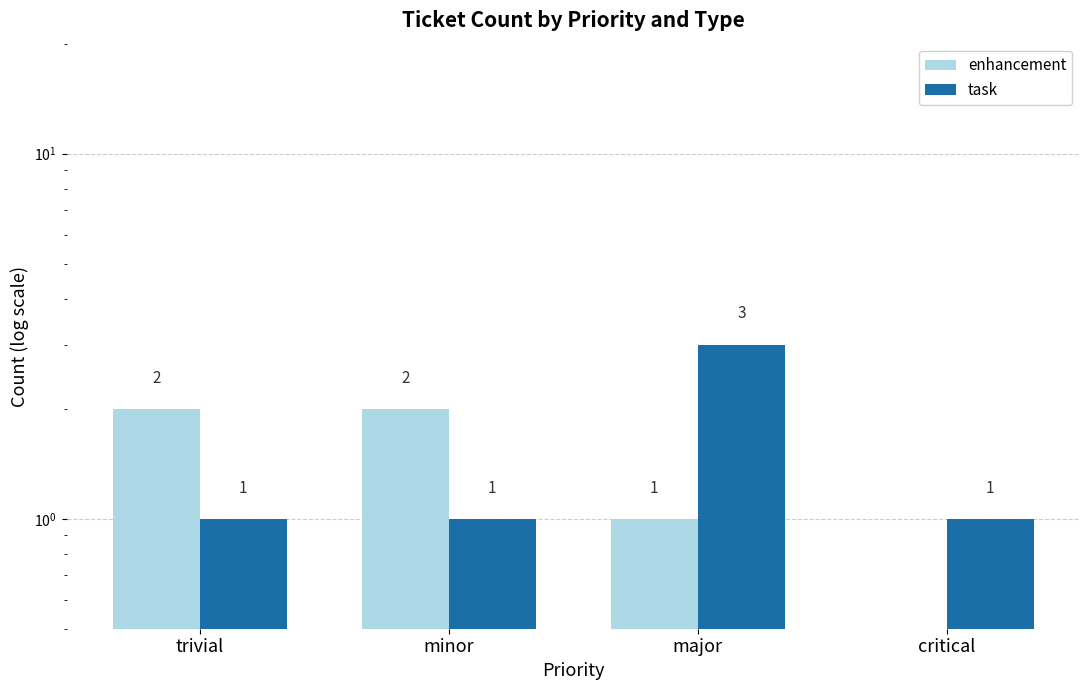

Does the chart contain stacked bars?

No